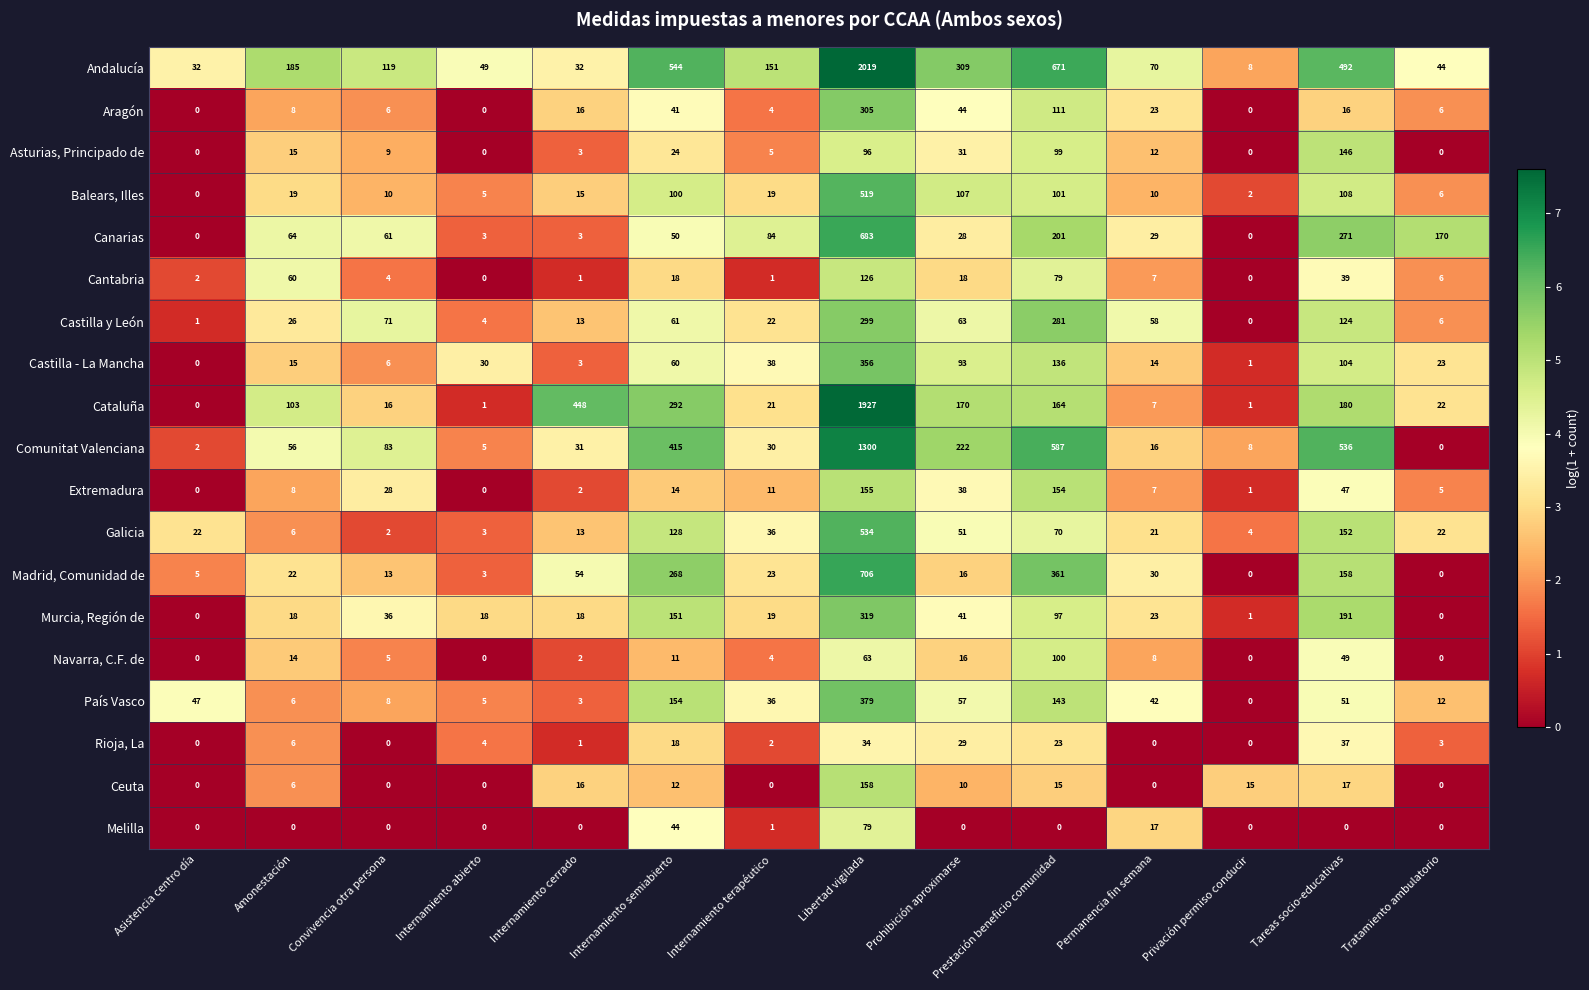

At which label is País Vasco closest to 189?

Internamiento semiabierto